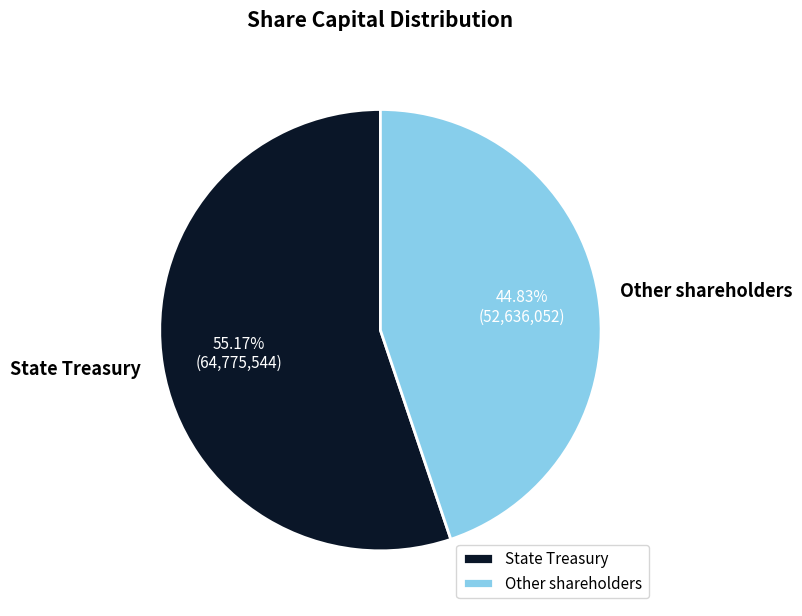

What is the ratio of the value at Other shareholders to the value at State Treasury?

0.8